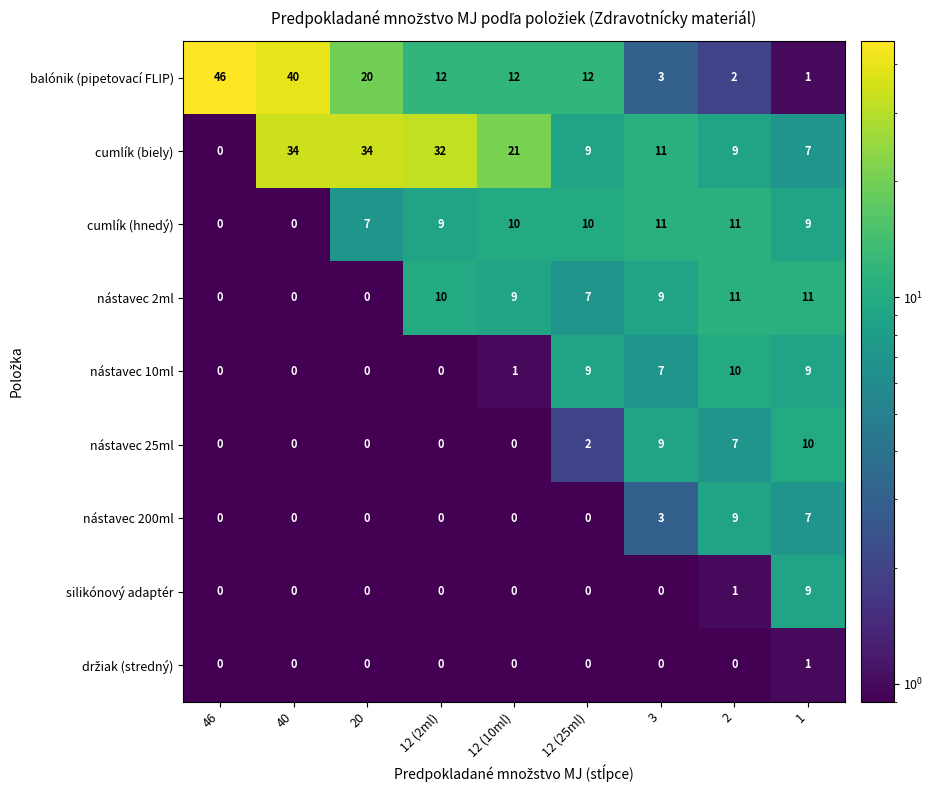

What is the minimum value shown in the chart?

0